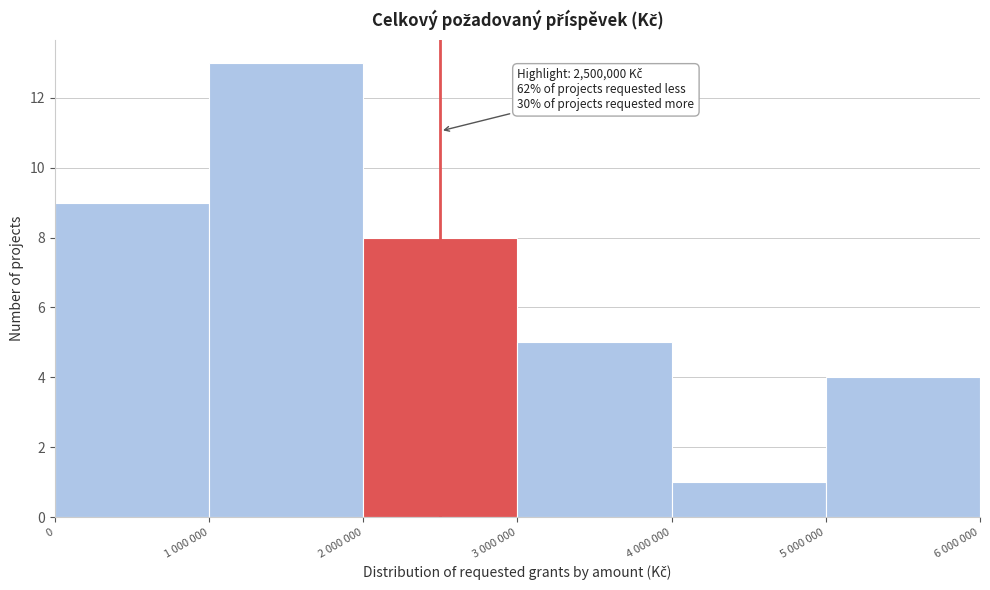

Reading left to right, what are all the values shown in this chart?

0=9	1 000 000=13	2 000 000=8	3 000 000=5	4 000 000=1	5 000 000=4